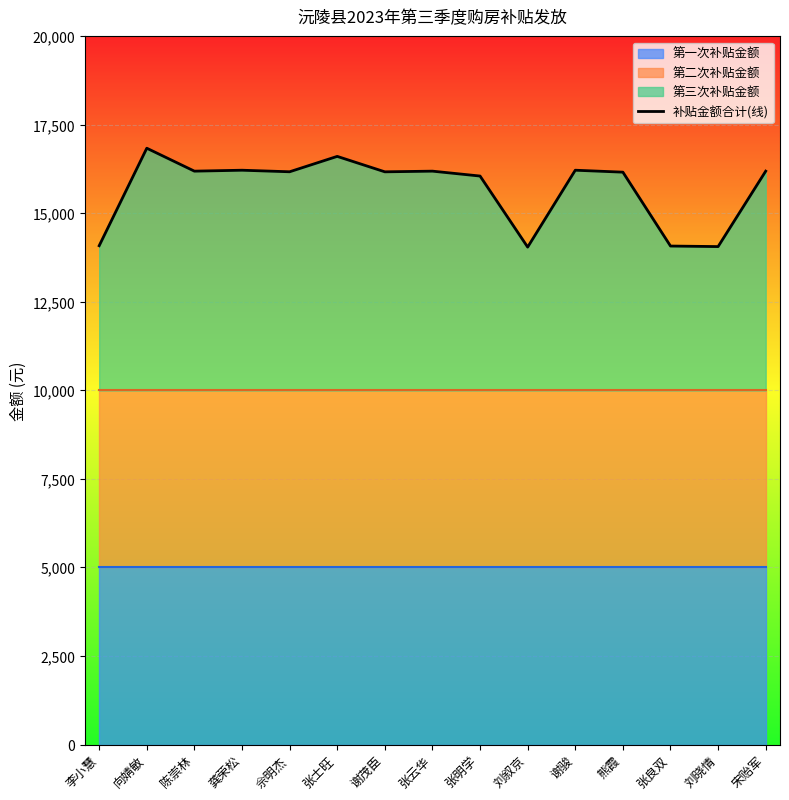

True or false: the data shows 16839.3 at 向婧敏.

True